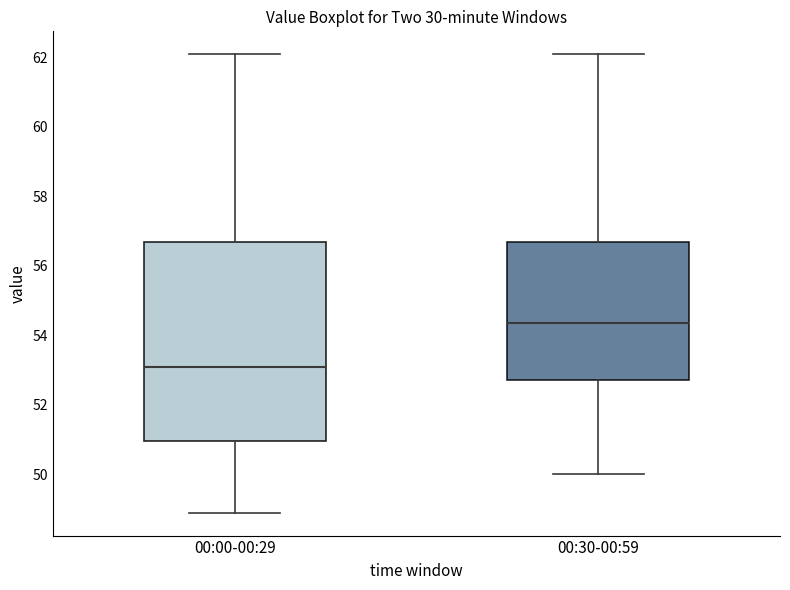

Reading left to right, transcribe this box plot: for each box, give where its median line is, the range the box spans, and where its two whiskers end, as read against the y-axis. The values are not printed on the chart, so give them approximately, as read against the axis.

00:00-00:29: median 53.0, box 51.0 to 56.6, whiskers 48.8 to 62.0
00:30-00:59: median 54.4, box 52.8 to 56.6, whiskers 50.0 to 62.0